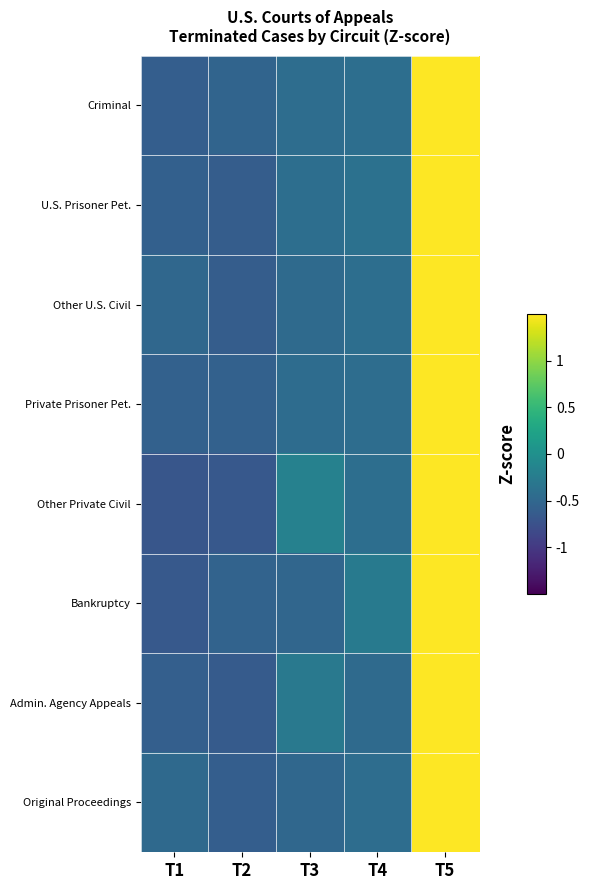

What is the smallest value displayed?

-0.7